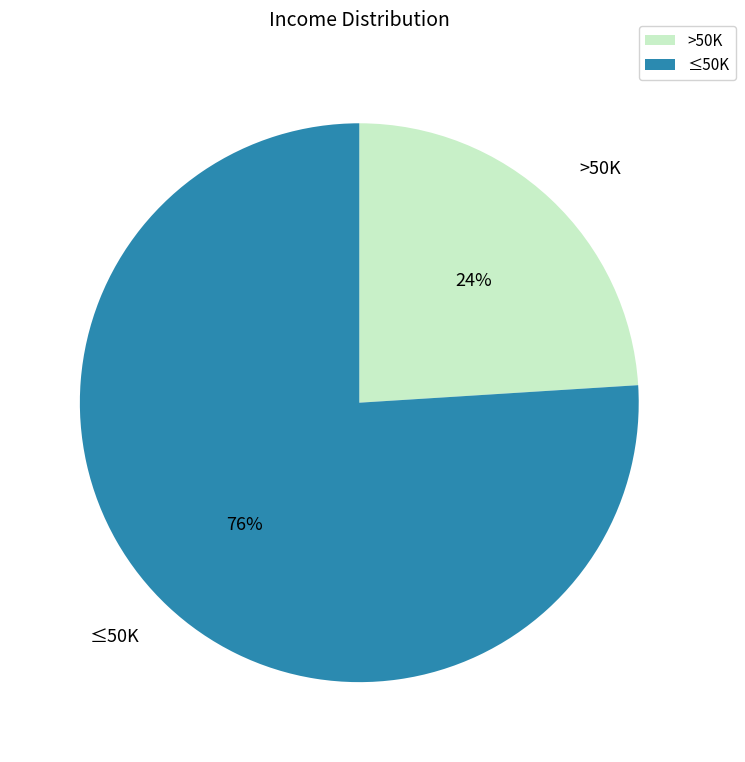

To the nearest percent, what is the combined percentage of ≤50K and >50K?

100%